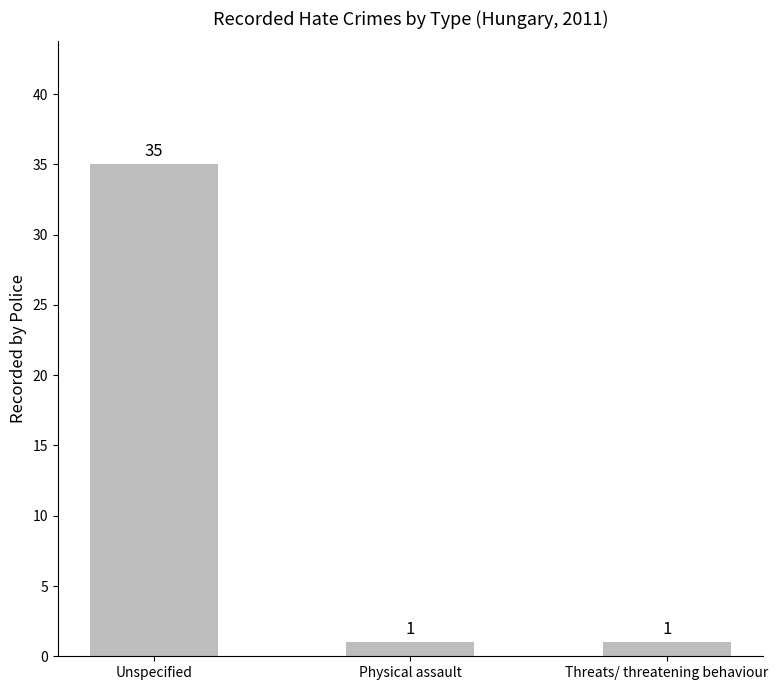

Are the bars grouped side by side (vs. stacked)?

No